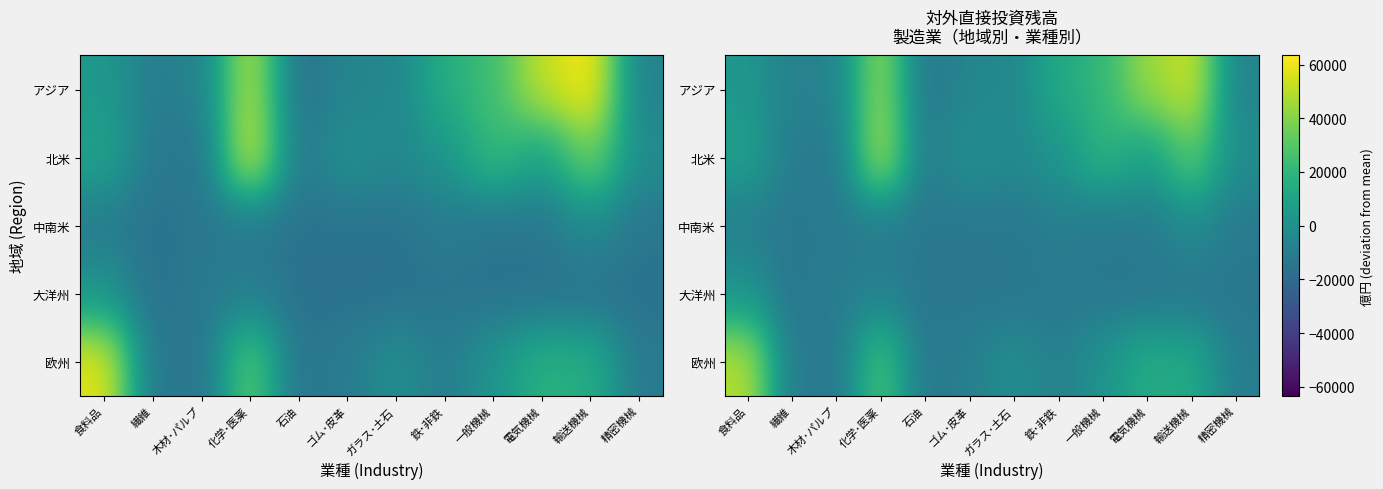

What is the highest value of the 北米 series?

48429.0